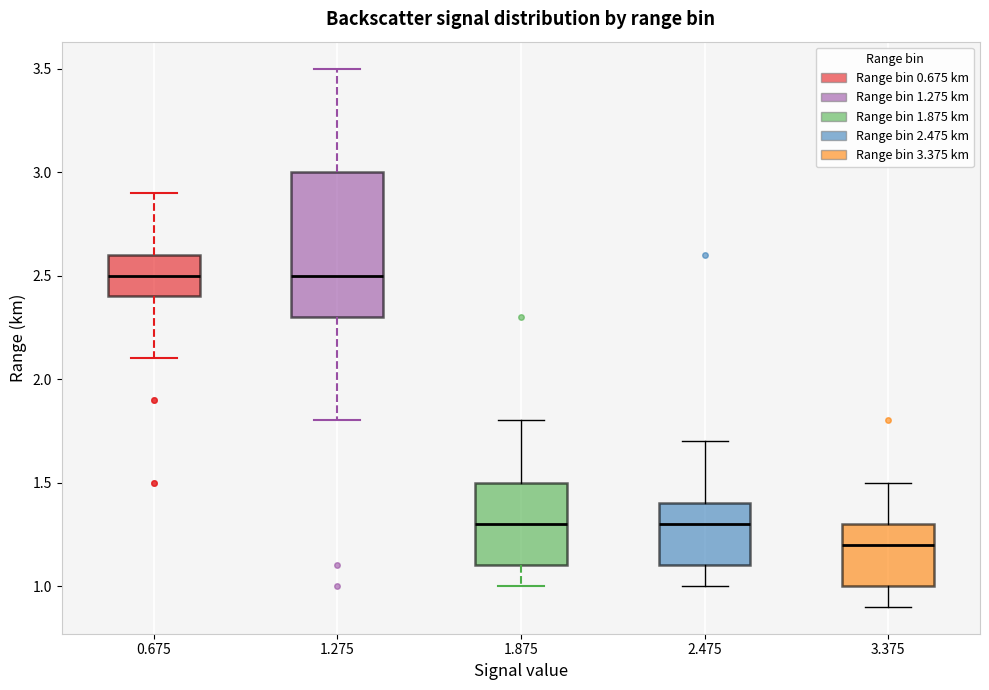

Where does the median line of the box at x = 1.875 sit on the y-axis? The values are not printed on the chart, so give them approximately, as read against the axis.

1.3